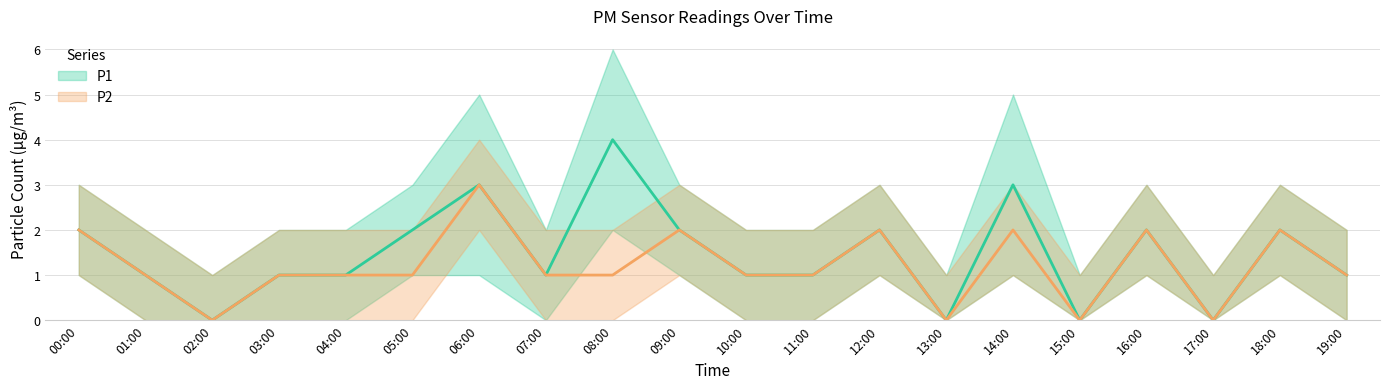

How many interior local peaks does the P2 series have?

6